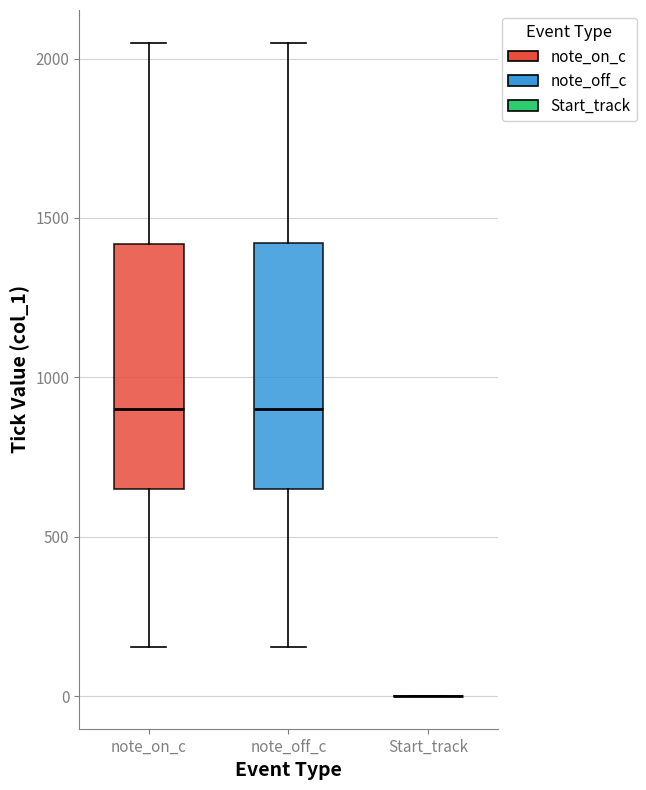

Reading left to right, read every box against the y-axis: the position of its median line, the range the box covers, and the ends of its whiskers. The values are not printed on the chart, so give them approximately, as read against the axis.

note_on_c: median 900, box 650 to 1400, whiskers 150 to 2050
note_off_c: median 900, box 650 to 1400, whiskers 150 to 2050
Start_track: box collapsed to a line at 0, whiskers 0 to 0